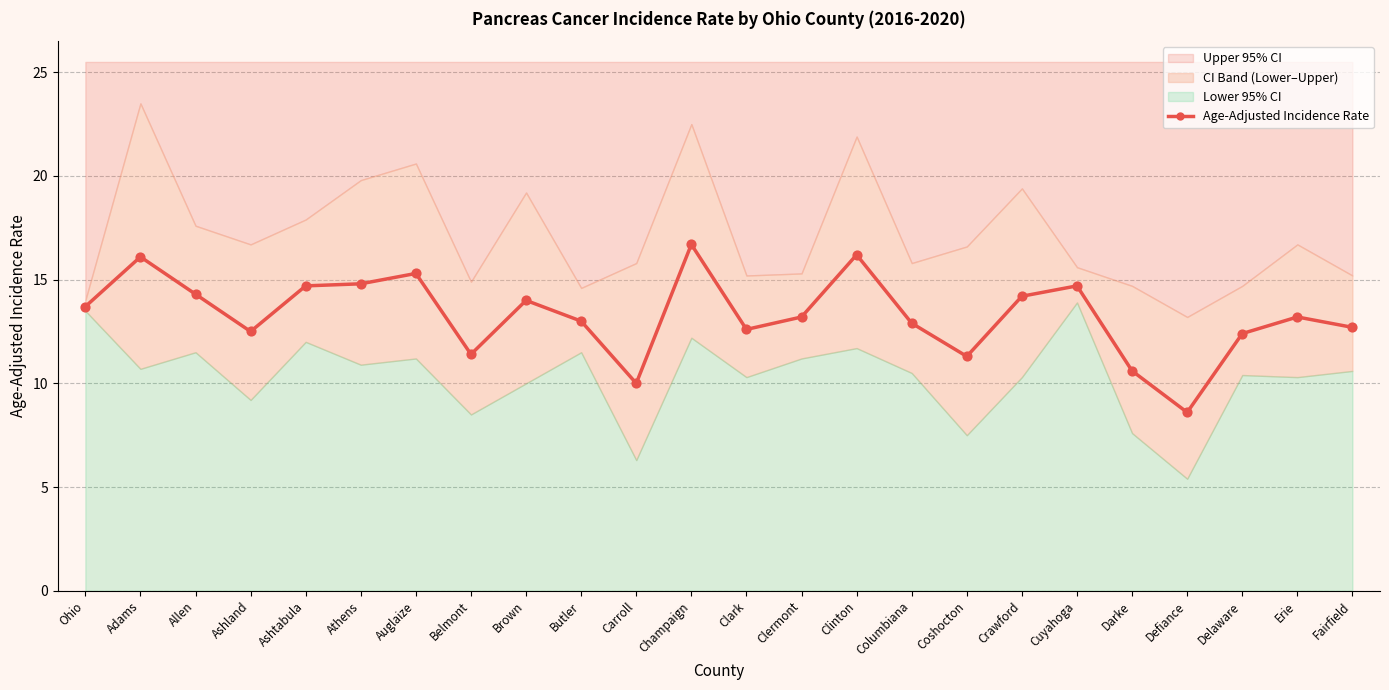

What is the change in value from Adams to Clark?

-3.5